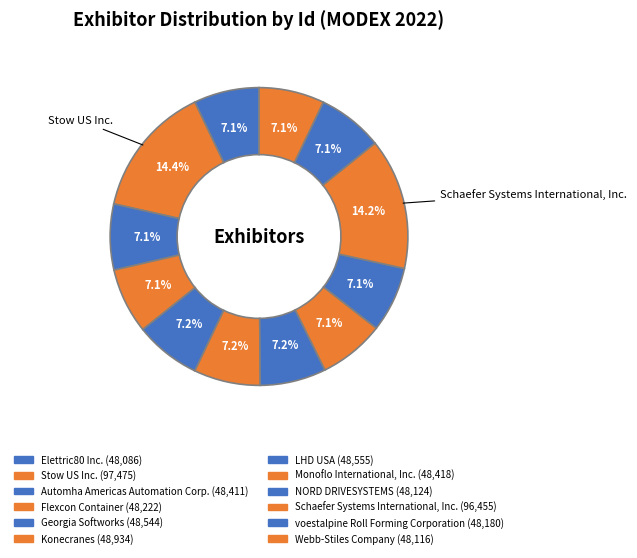

How many segments does this pie chart have?

12